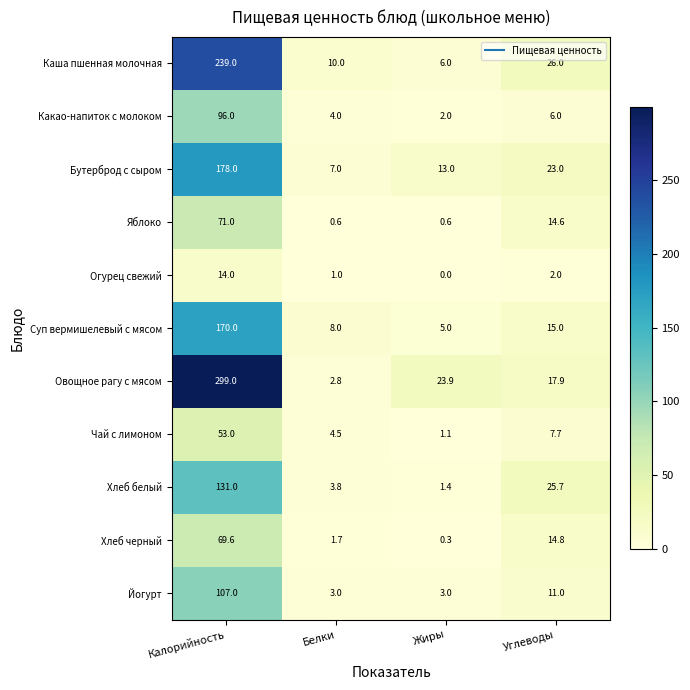

How many categories are shown in the chart?

4